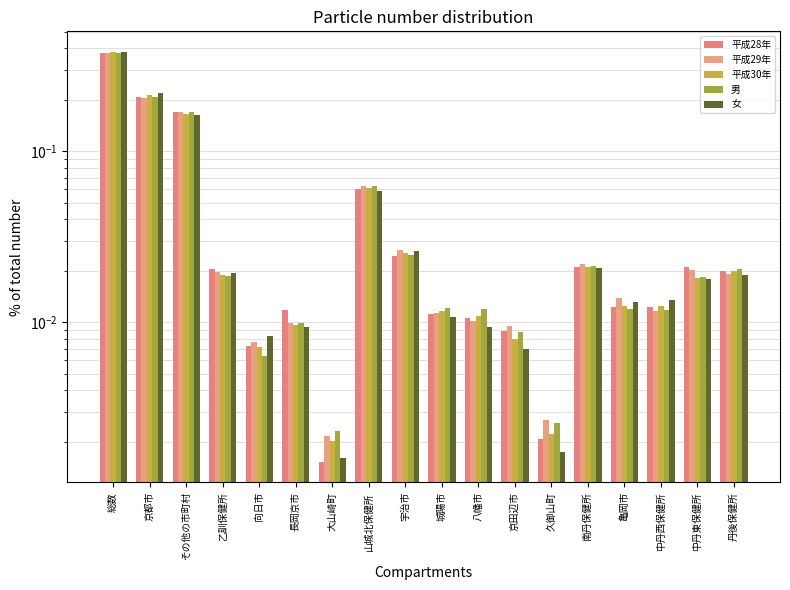

Reading left to right, transcribe all the data shown in this chart.

平成28年: 総数=0.4	京都市=0.2	その他の市町村=0.2	乙訓保健所=0.0	向日市=0.0	長岡京市=0.0	大山崎町=0.0	山城北保健所=0.1	宇治市=0.0	城陽市=0.0	八幡市=0.0	京田辺市=0.0	久御山町=0.0	南丹保健所=0.0	亀岡市=0.0	中丹西保健所=0.0	中丹東保健所=0.0	丹後保健所=0.0
平成29年: 総数=0.4	京都市=0.2	その他の市町村=0.2	乙訓保健所=0.0	向日市=0.0	長岡京市=0.0	大山崎町=0.0	山城北保健所=0.1	宇治市=0.0	城陽市=0.0	八幡市=0.0	京田辺市=0.0	久御山町=0.0	南丹保健所=0.0	亀岡市=0.0	中丹西保健所=0.0	中丹東保健所=0.0	丹後保健所=0.0
平成30年: 総数=0.4	京都市=0.2	その他の市町村=0.2	乙訓保健所=0.0	向日市=0.0	長岡京市=0.0	大山崎町=0.0	山城北保健所=0.1	宇治市=0.0	城陽市=0.0	八幡市=0.0	京田辺市=0.0	久御山町=0.0	南丹保健所=0.0	亀岡市=0.0	中丹西保健所=0.0	中丹東保健所=0.0	丹後保健所=0.0
男: 総数=0.4	京都市=0.2	その他の市町村=0.2	乙訓保健所=0.0	向日市=0.0	長岡京市=0.0	大山崎町=0.0	山城北保健所=0.1	宇治市=0.0	城陽市=0.0	八幡市=0.0	京田辺市=0.0	久御山町=0.0	南丹保健所=0.0	亀岡市=0.0	中丹西保健所=0.0	中丹東保健所=0.0	丹後保健所=0.0
女: 総数=0.4	京都市=0.2	その他の市町村=0.2	乙訓保健所=0.0	向日市=0.0	長岡京市=0.0	大山崎町=0.0	山城北保健所=0.1	宇治市=0.0	城陽市=0.0	八幡市=0.0	京田辺市=0.0	久御山町=0.0	南丹保健所=0.0	亀岡市=0.0	中丹西保健所=0.0	中丹東保健所=0.0	丹後保健所=0.0